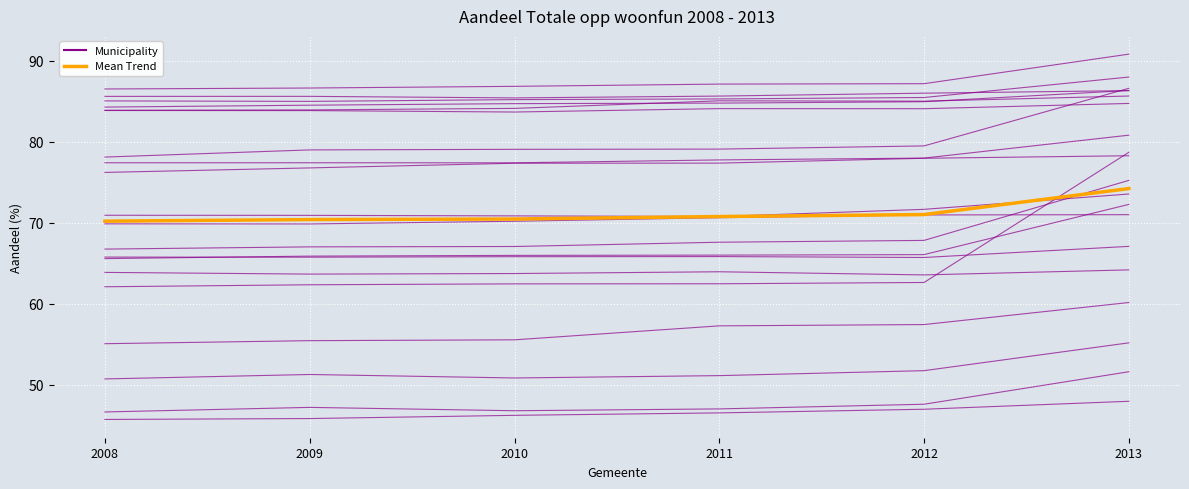

Is it true that Mean Trend equals 74.2 at 2013?

True